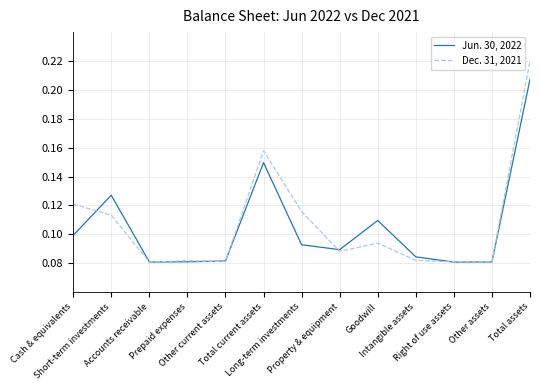

Which series has the largest range (max minus min)?

Dec. 31, 2021